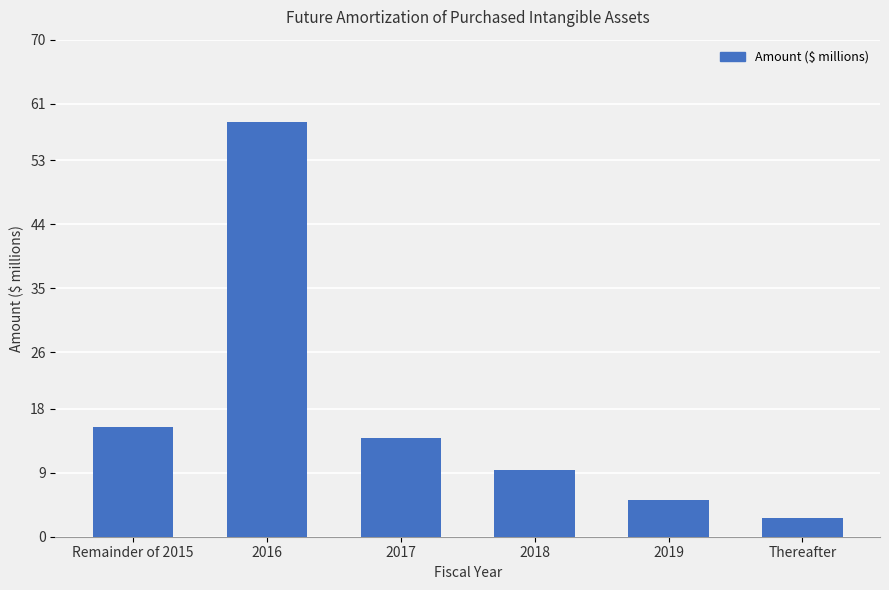

Read the value at 2018.

9.4